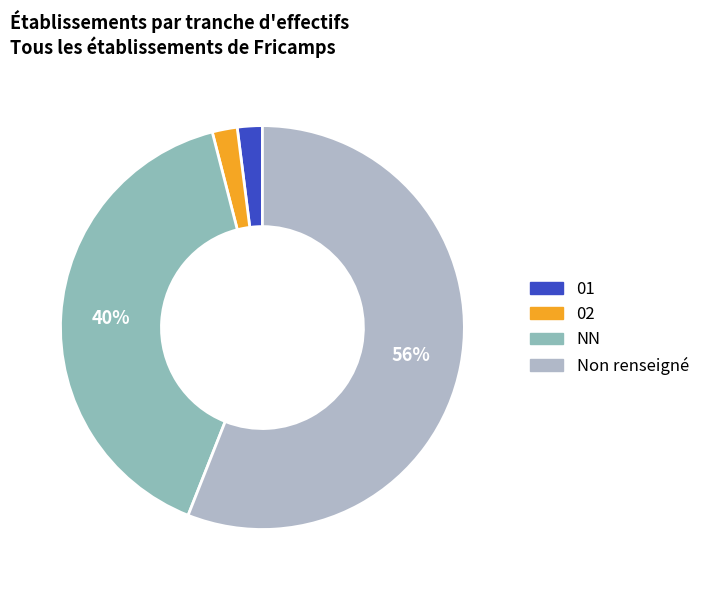

Which slice is the smallest?

02